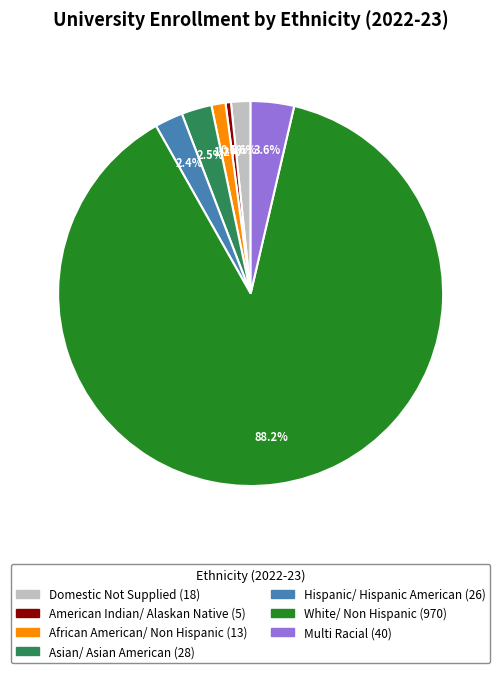

Combined, do Domestic Not Supplied and White/ Non Hispanic account for over 50%?

Yes